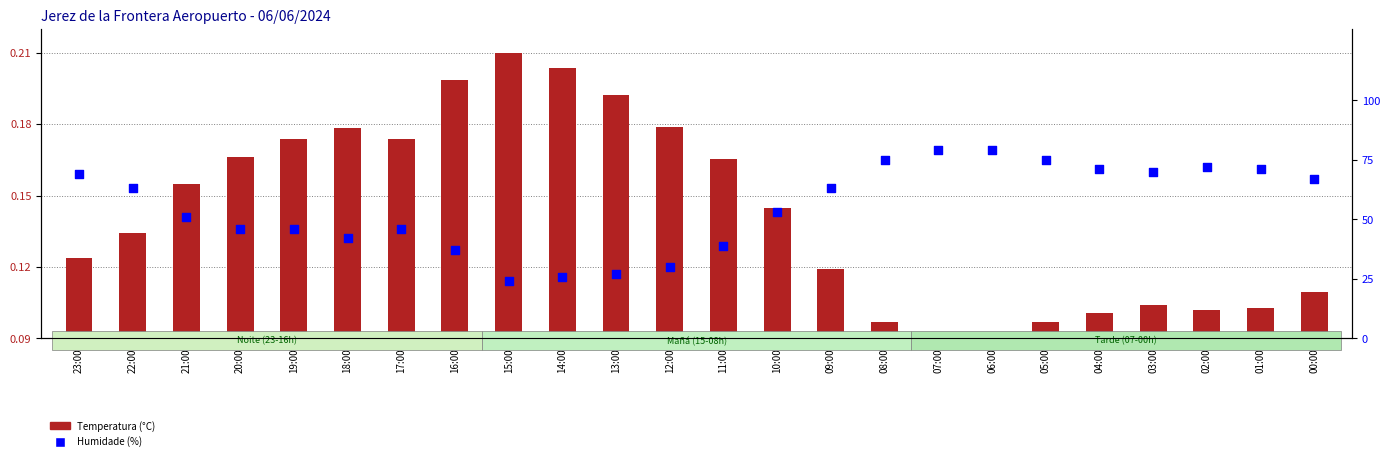

Is the value of Humidade (%) at 05:00 greater than the value of Temperatura (°C) at 15:00?

Yes